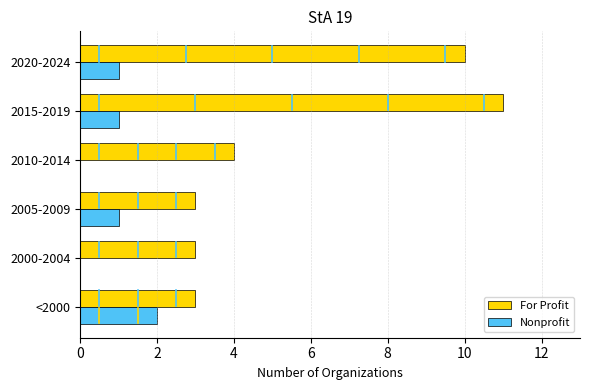

Which category has the highest value in the For Profit series?

2015-2019